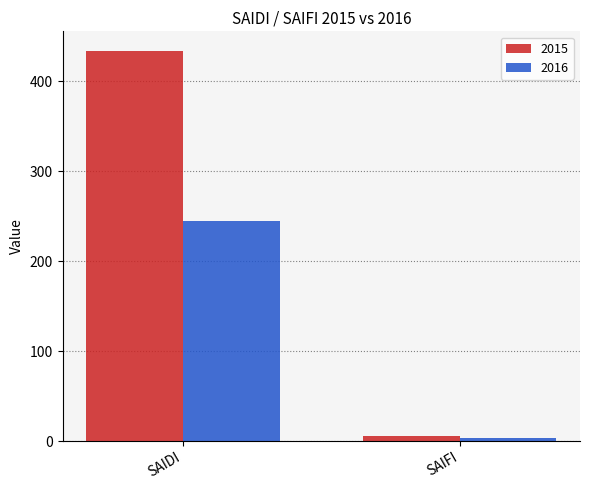

Reading left to right, what are all the values shown in this chart?

2015: 434.1	5.5
2016: 244.4	3.9